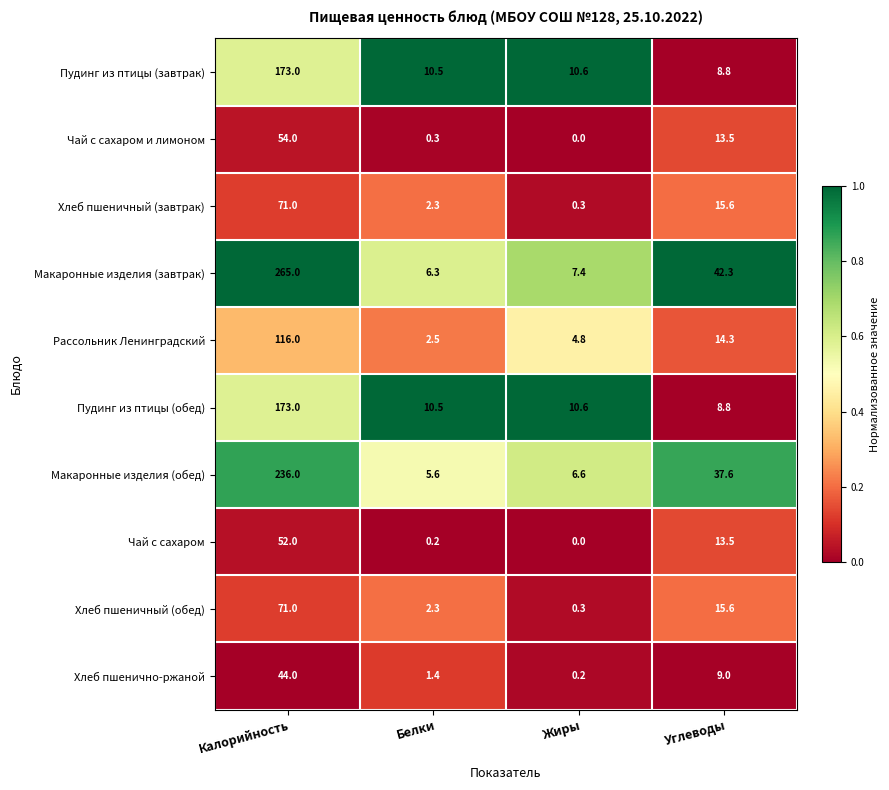

Which series has the largest total across all categories?

Макаронные изделия (завтрак)